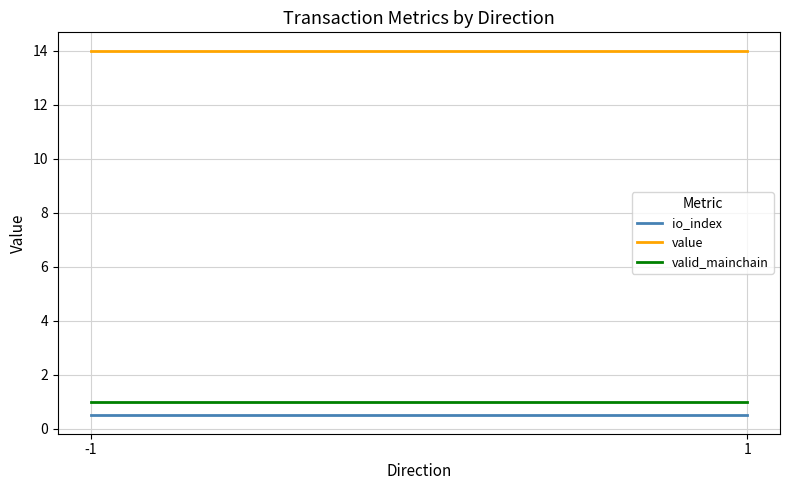

Which category has the highest value across all series?

-1